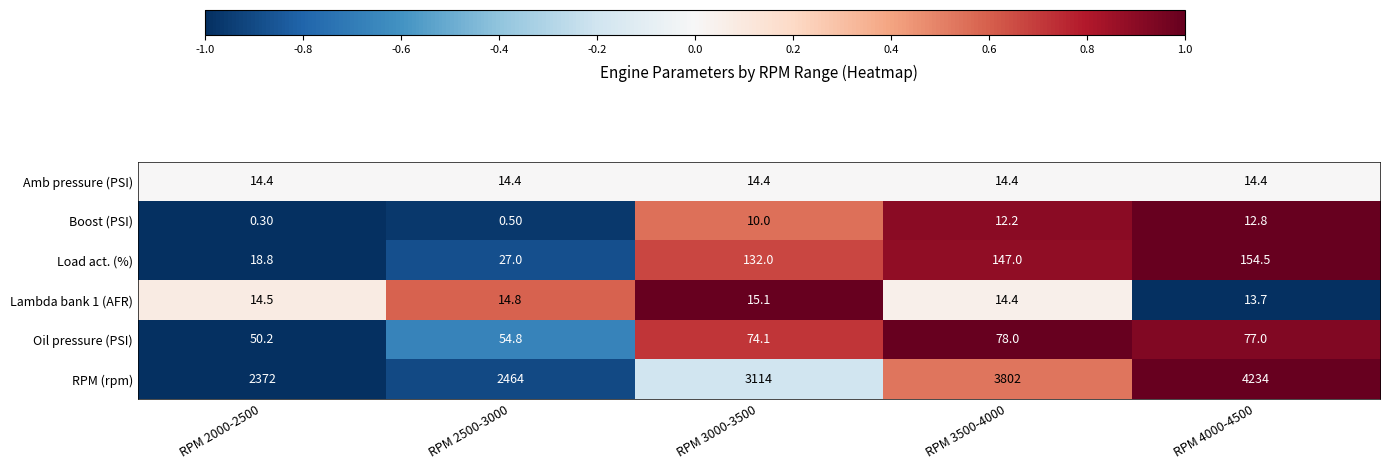

Which series has the largest total across all categories?

RPM (rpm)